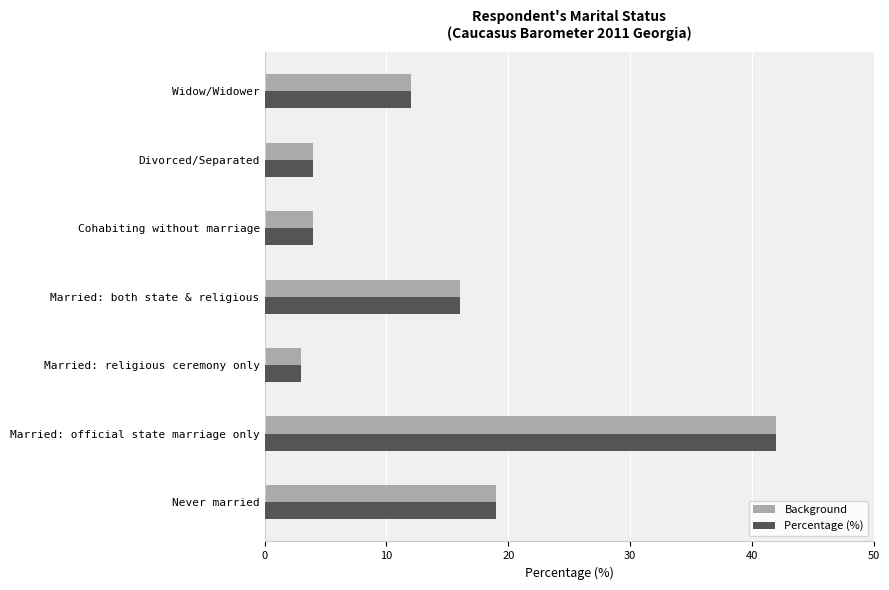

True or false: Background has a value of 4 at Divorced/Separated.

True